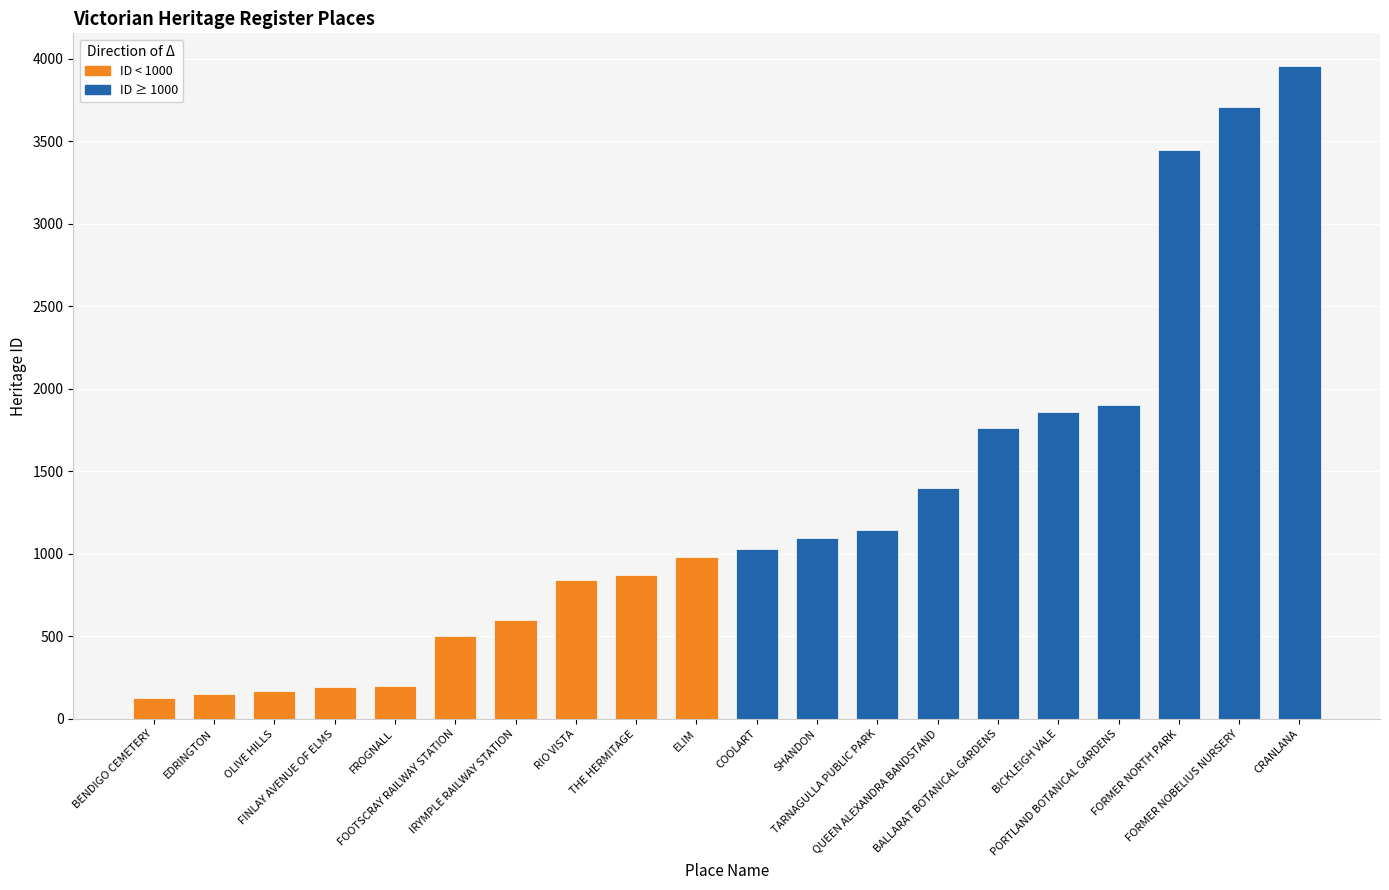

How many data points in ID < 1000 (lower heritage numbers) are above 503?

4